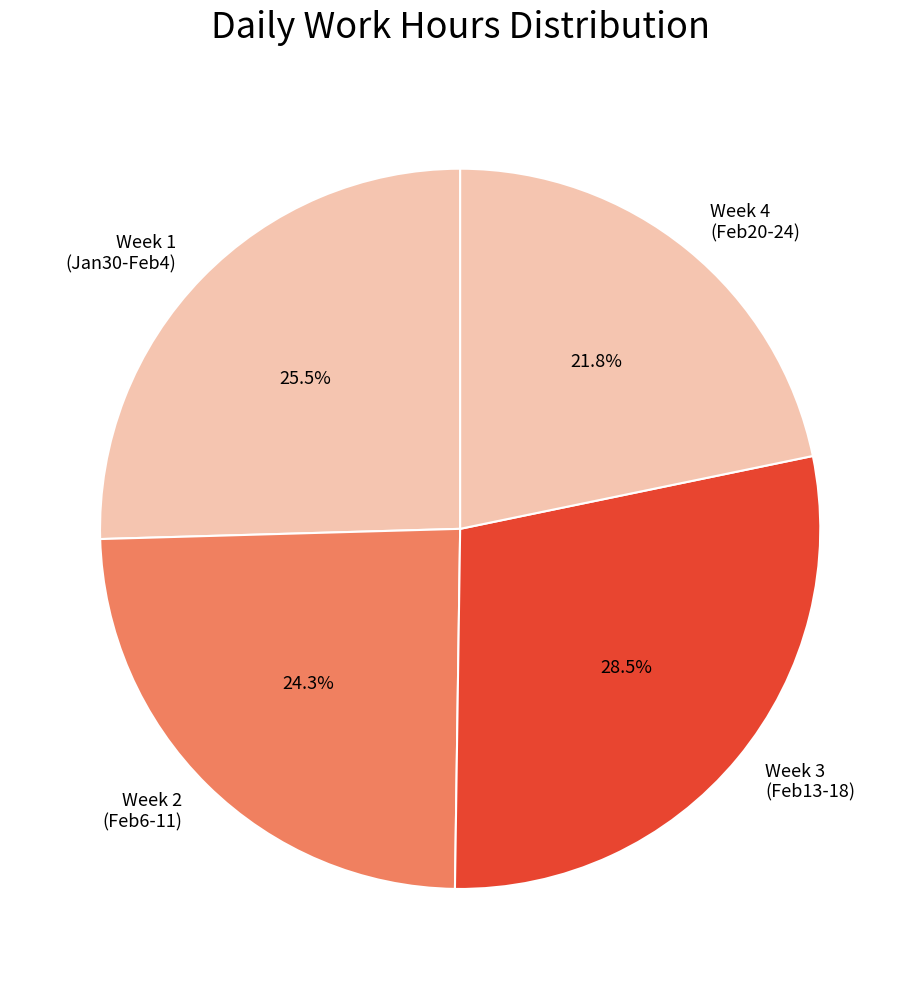

Rank the categories by value from highest to lowest.

Week 3 (Feb13-18), Week 1 (Jan30-Feb4), Week 2 (Feb6-11), Week 4 (Feb20-24)